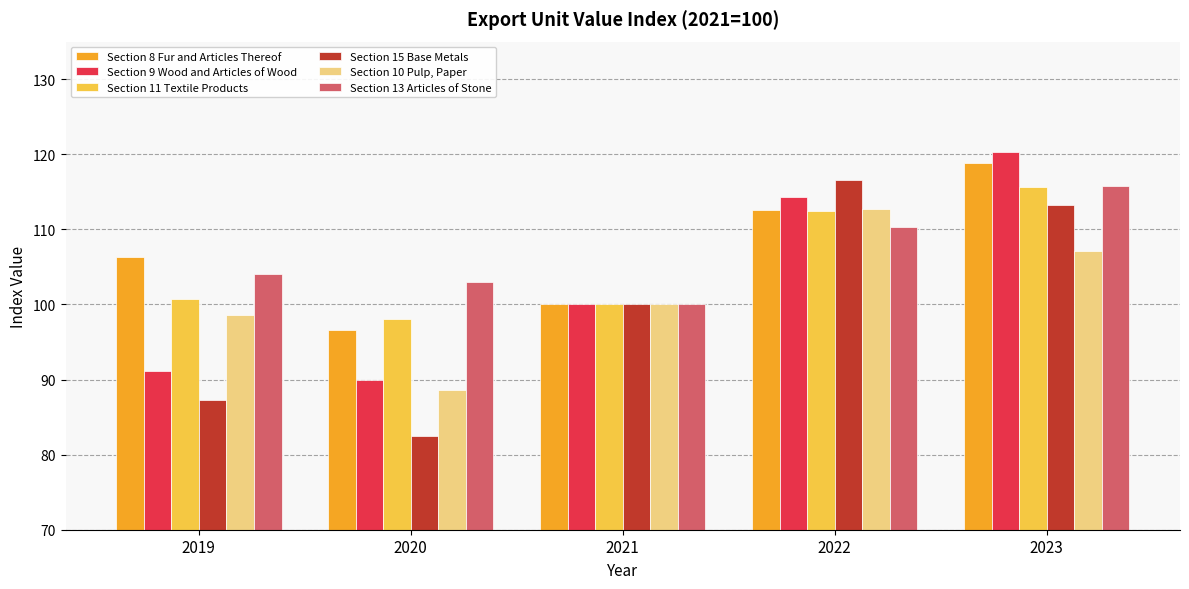

What is the difference between the Section 9 Wood and Articles of Wood values at 2020 and 2021?

10.0